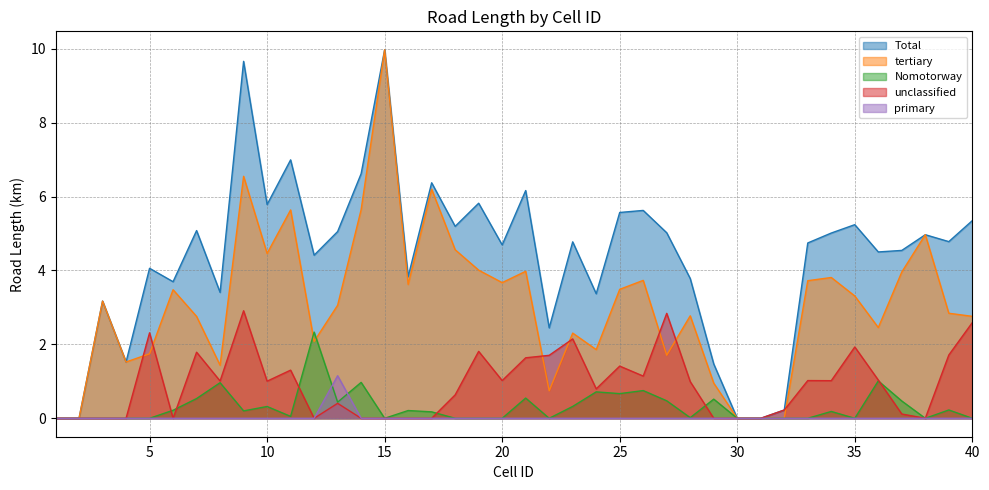

Where do unclassified and tertiary first cross each other?

4 and 5